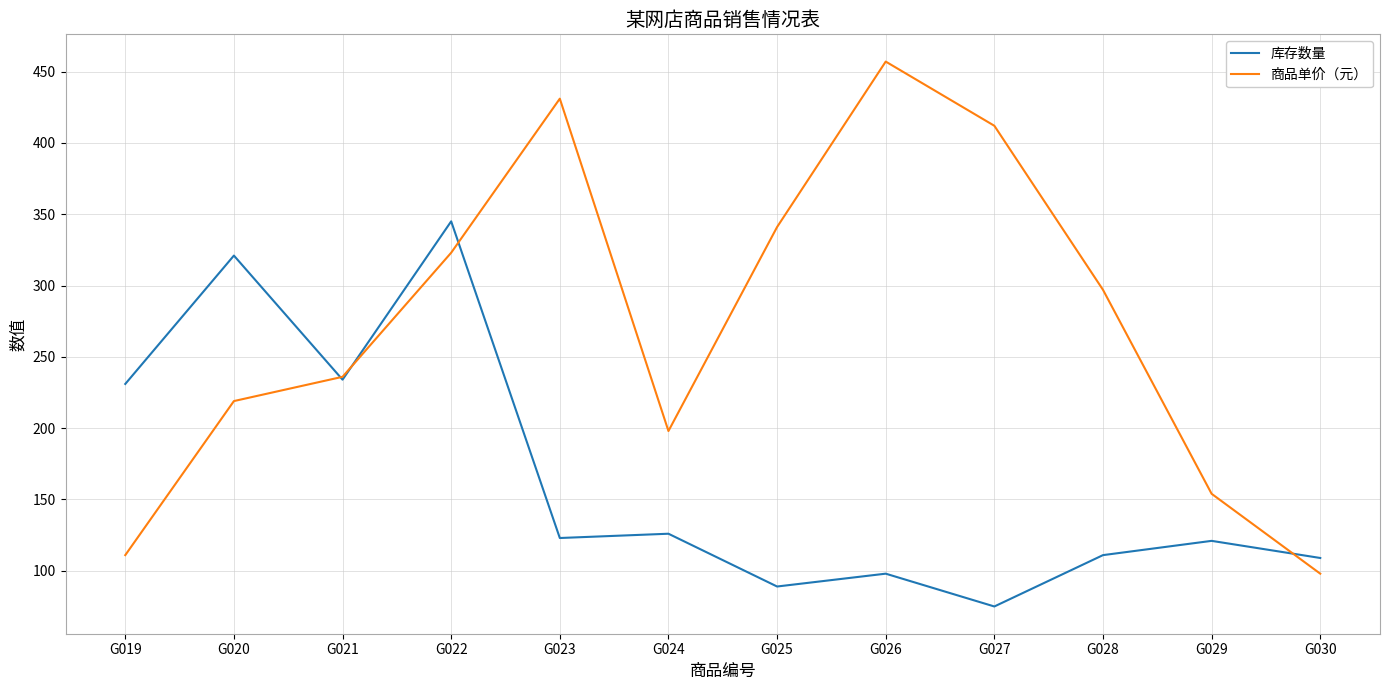

Is this an area chart (filled region under the line)?

No